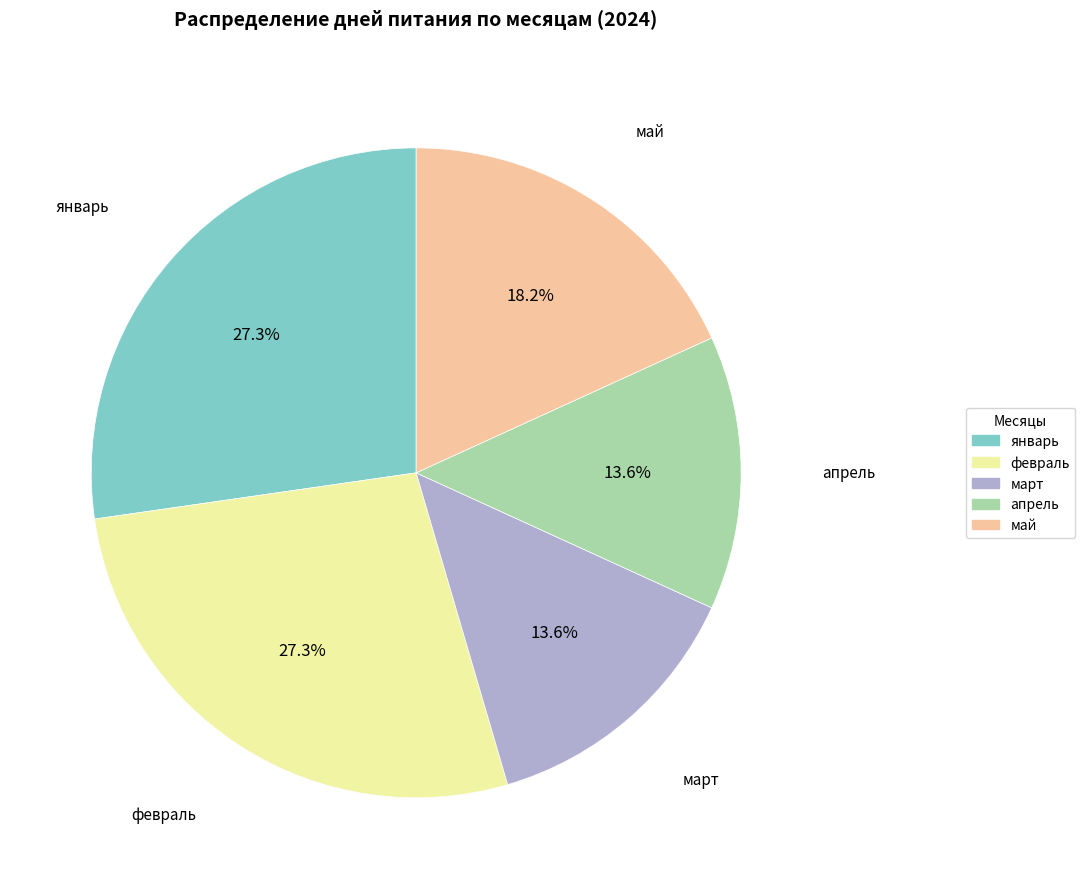

Is it true that февраль is 13% of the pie?

False